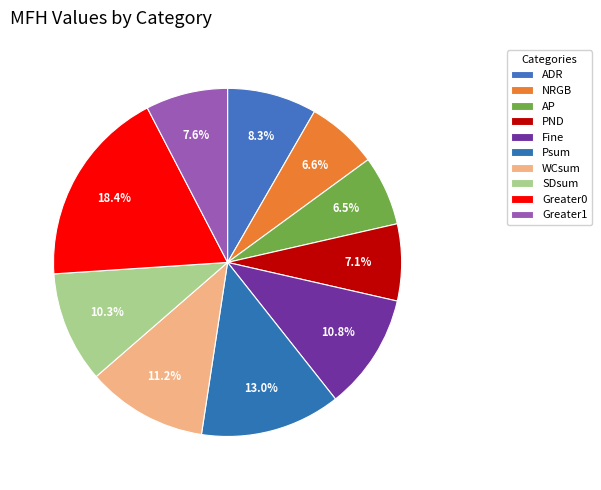

What percentage do PND and NRGB together represent?

13.8%